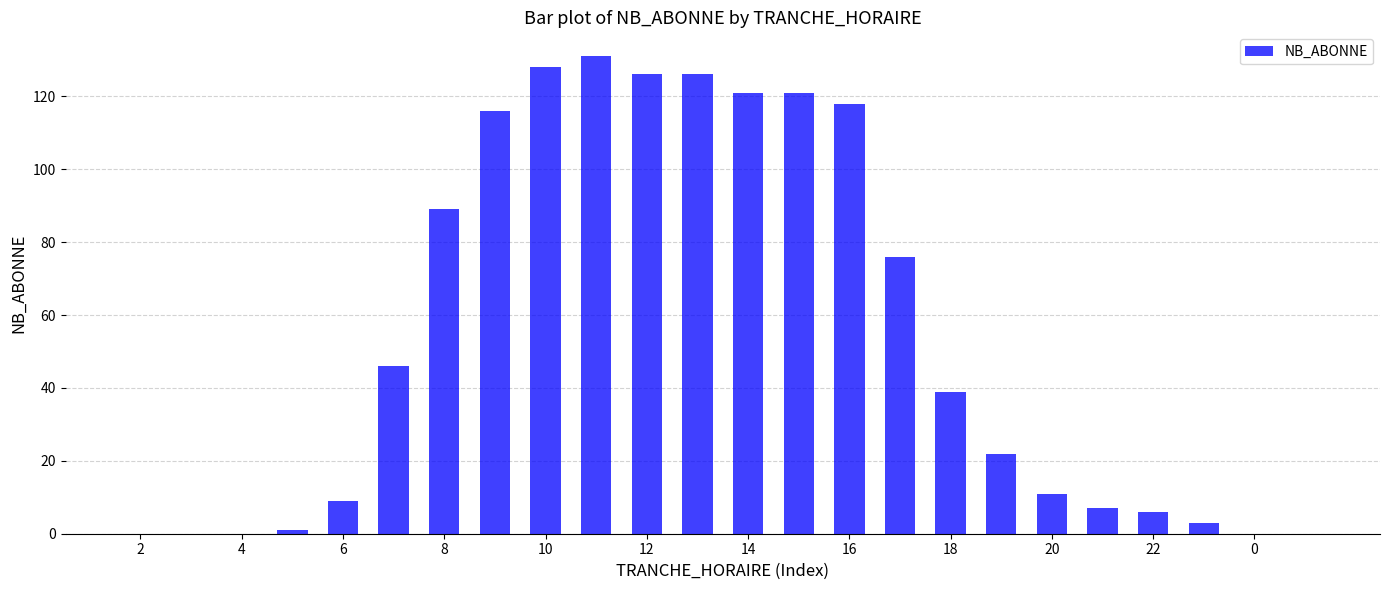

What is the greatest value displayed?

131